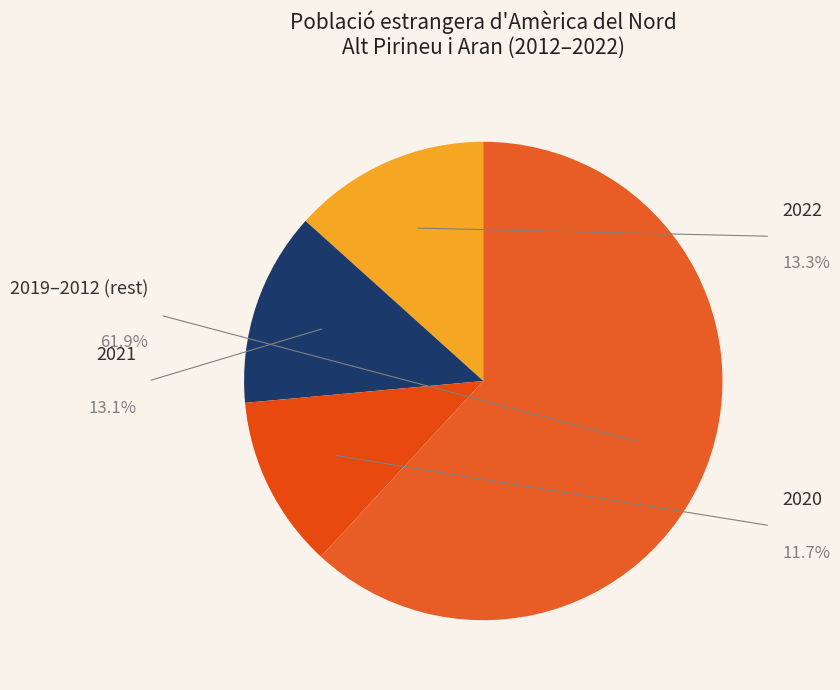

How many slices are in this pie chart?

4